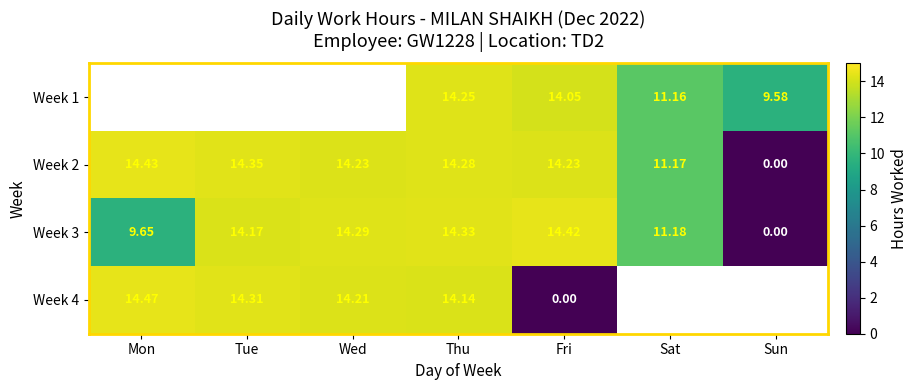

How many values in the Week 2 series exceed 14?

5